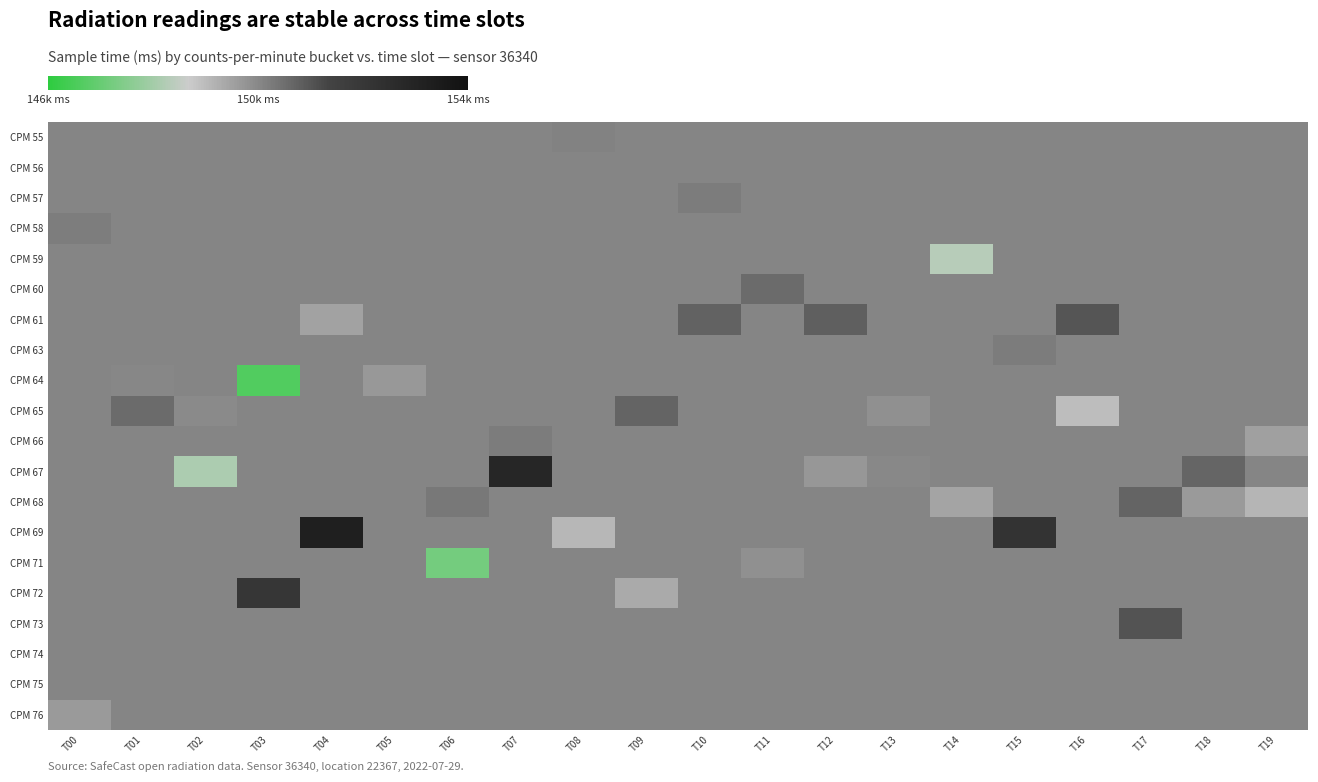

Which series has the widest spread of values?

CPM 67